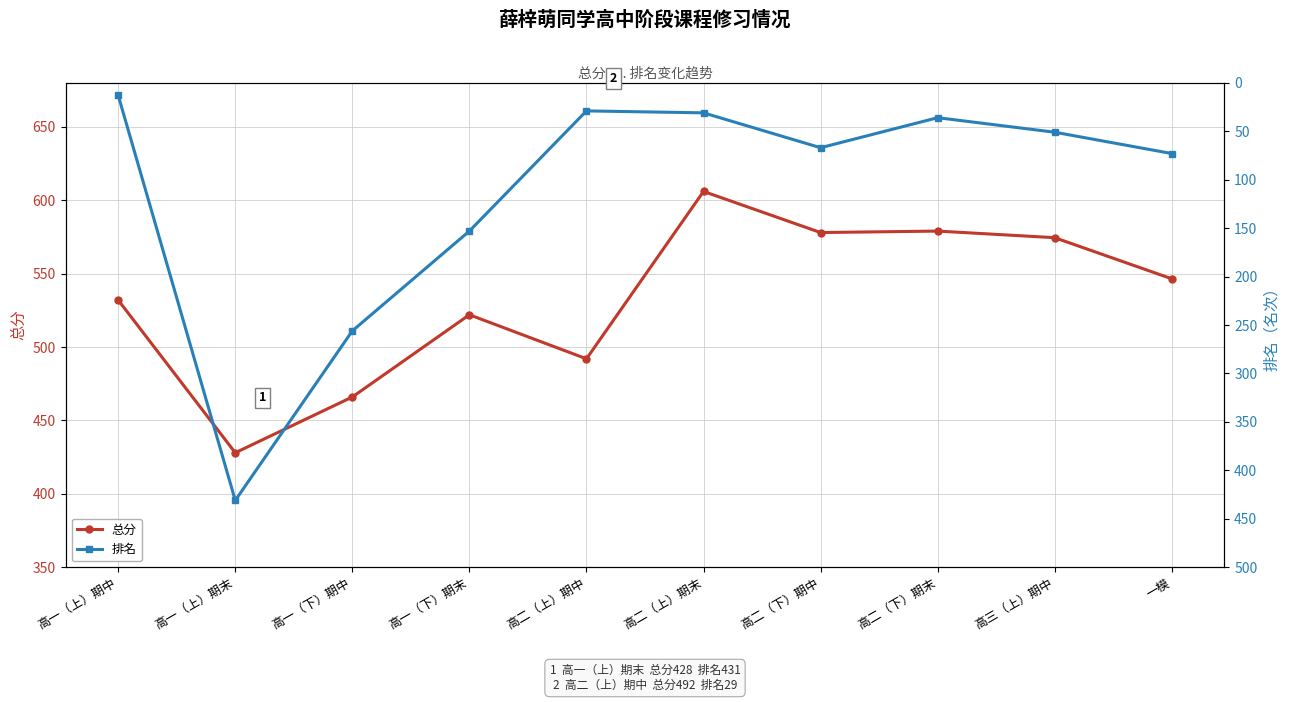

Reading left to right, transcribe all the data shown in this chart.

总分: 高一（上）期中=532.0	高一（上）期末=428.0	高一（下）期中=466.0	高一（下）期末=522.0	高二（上）期中=492.0	高二（上）期末=606.0	高二（下）期中=578.0	高二（下）期末=579.0	高三（上）期中=574.5	一模=546.5
排名: 高一（上）期中=13.0	高一（上）期末=431.0	高一（下）期中=256.0	高一（下）期末=153.0	高二（上）期中=29.0	高二（上）期末=31.0	高二（下）期中=67.0	高二（下）期末=36.0	高三（上）期中=51.0	一模=73.0